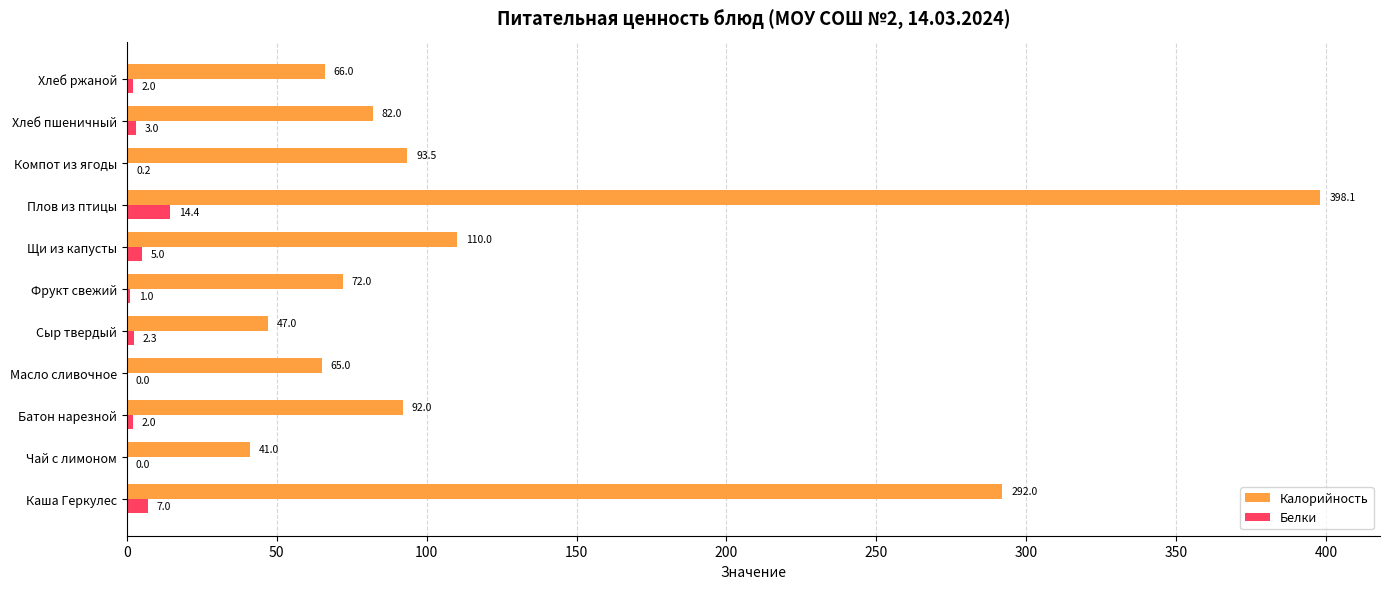

Which series has the largest total across all categories?

Калорийность